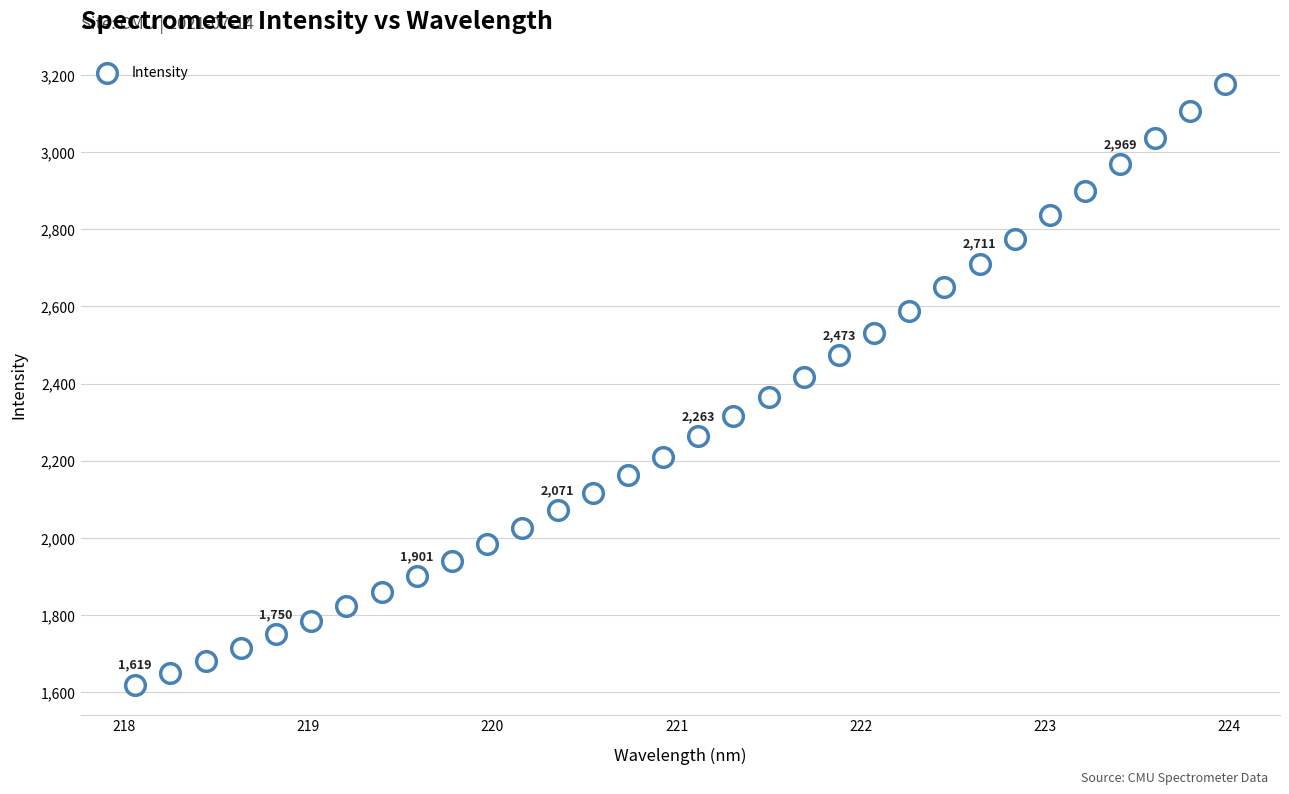

What is the range of X values (max minus min)?

5.9